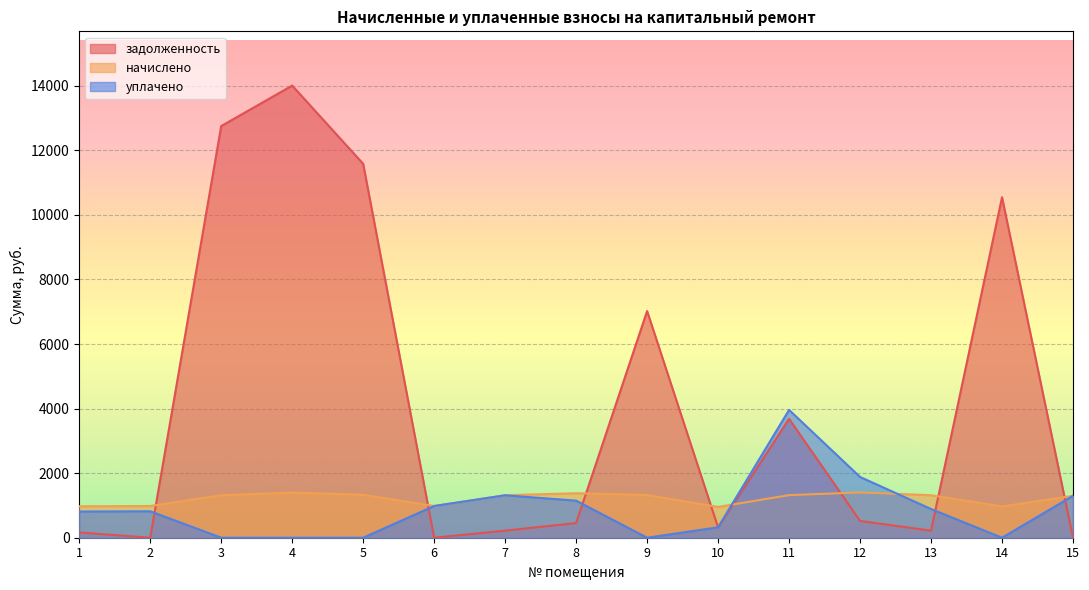

Does the chart display data point markers on the line(s)?

No